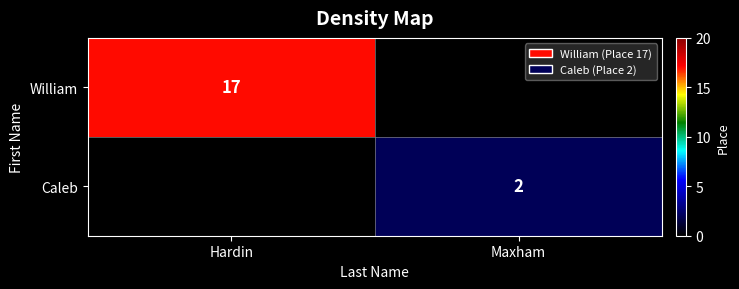

The value of William at Hardin is 17. True or false?

True